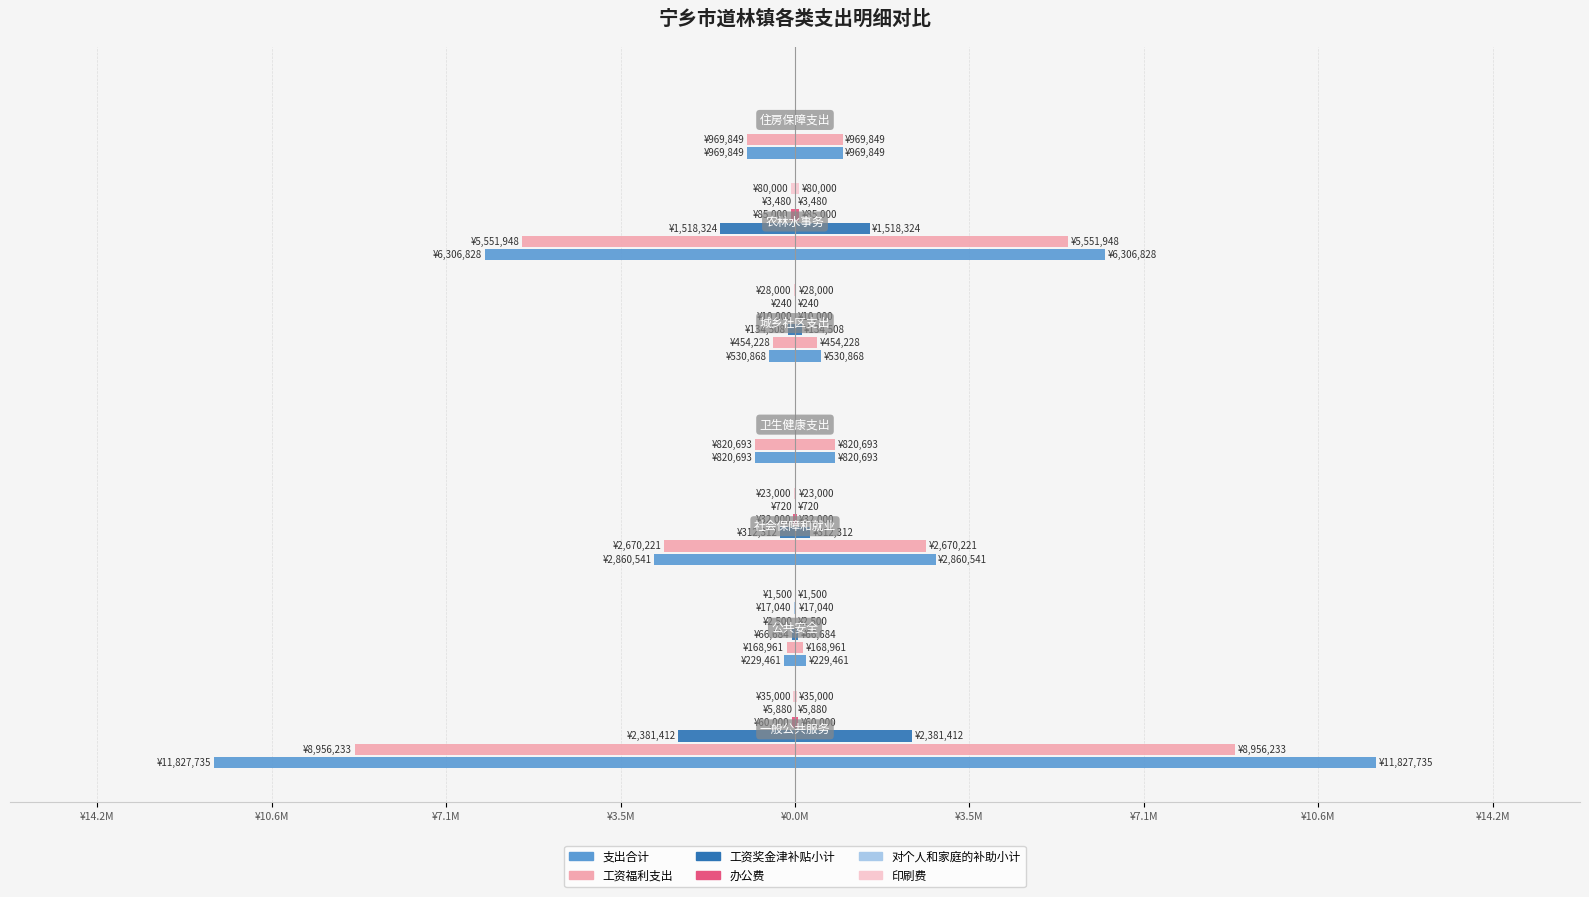

Which series changed the most between ¥7.1M and ¥7.1M?

支出合计